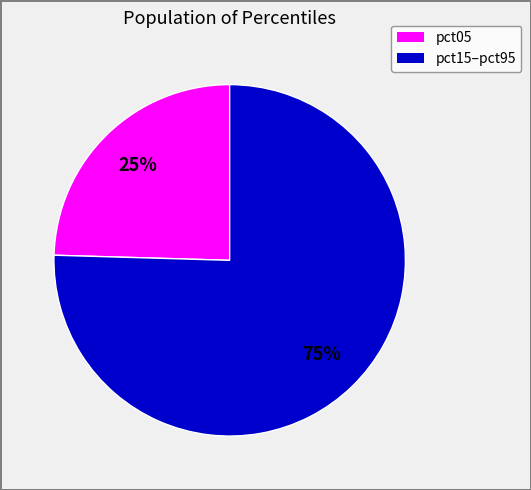

How many segments does this pie chart have?

2